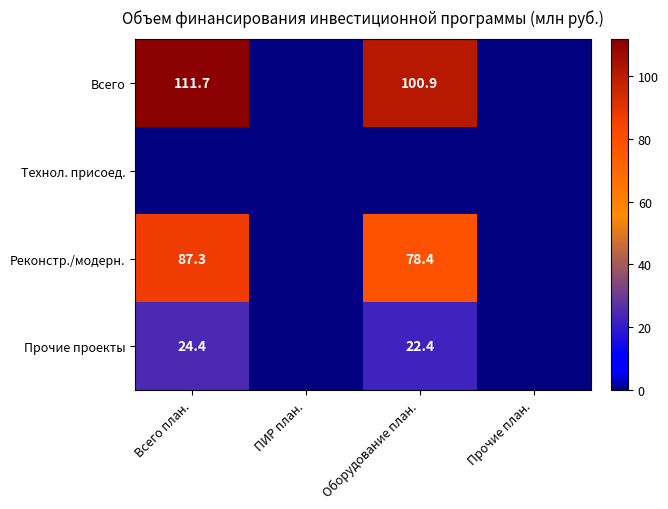

The value of Всего at Оборудование план. is 61.3. True or false?

False